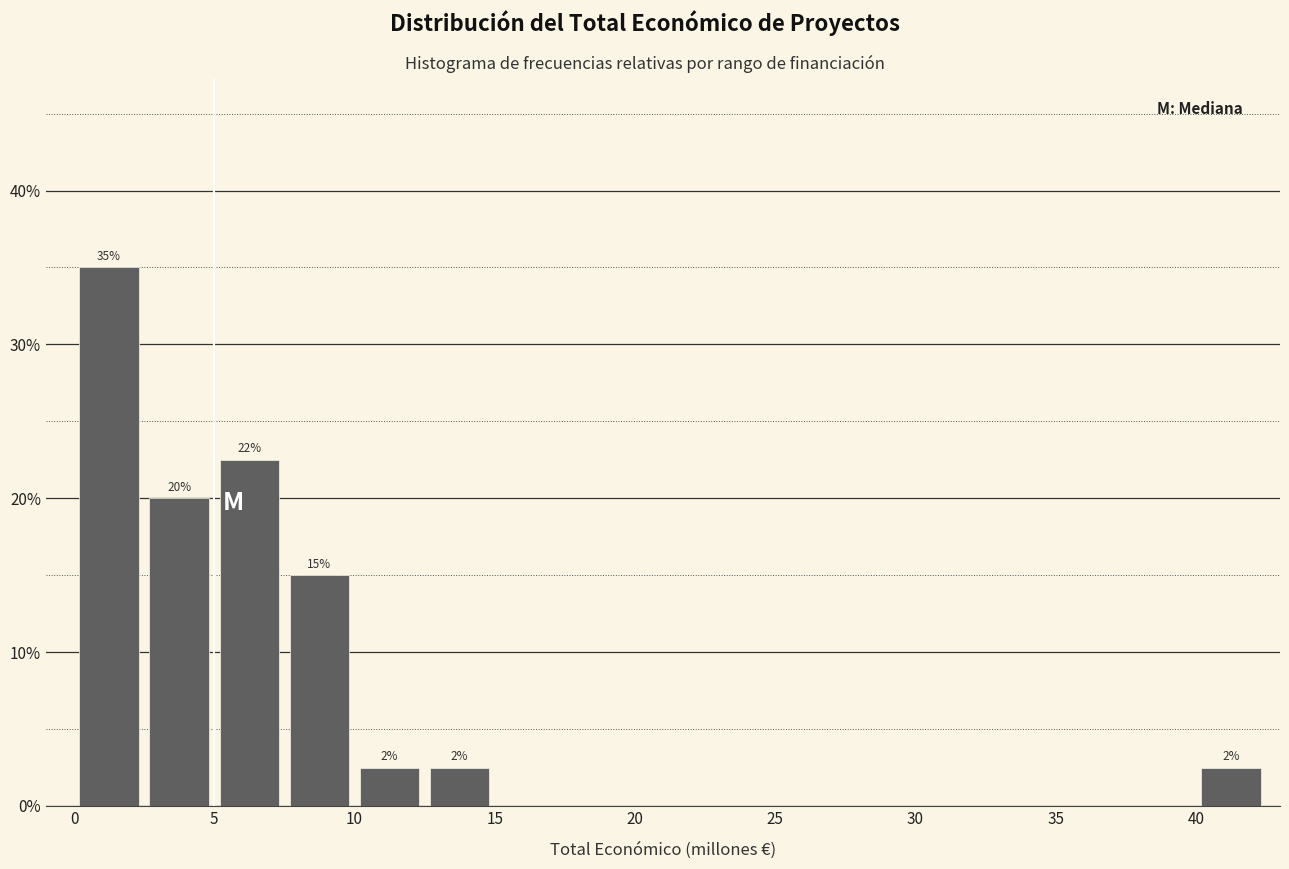

Over which range of the x-axis is the bar tallest?

0.0 to 2.5